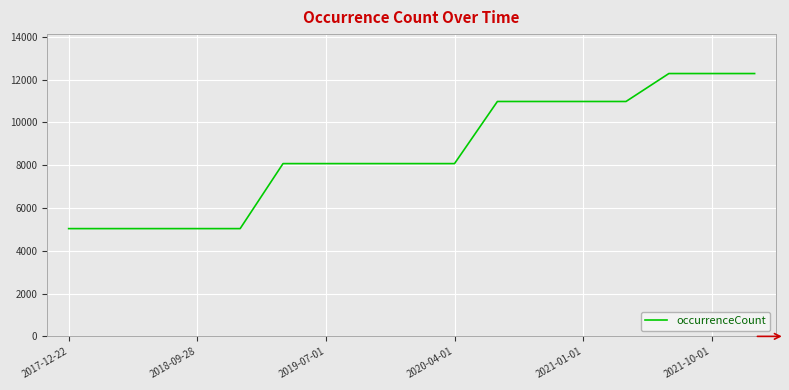

How many lines are shown in the chart?

1